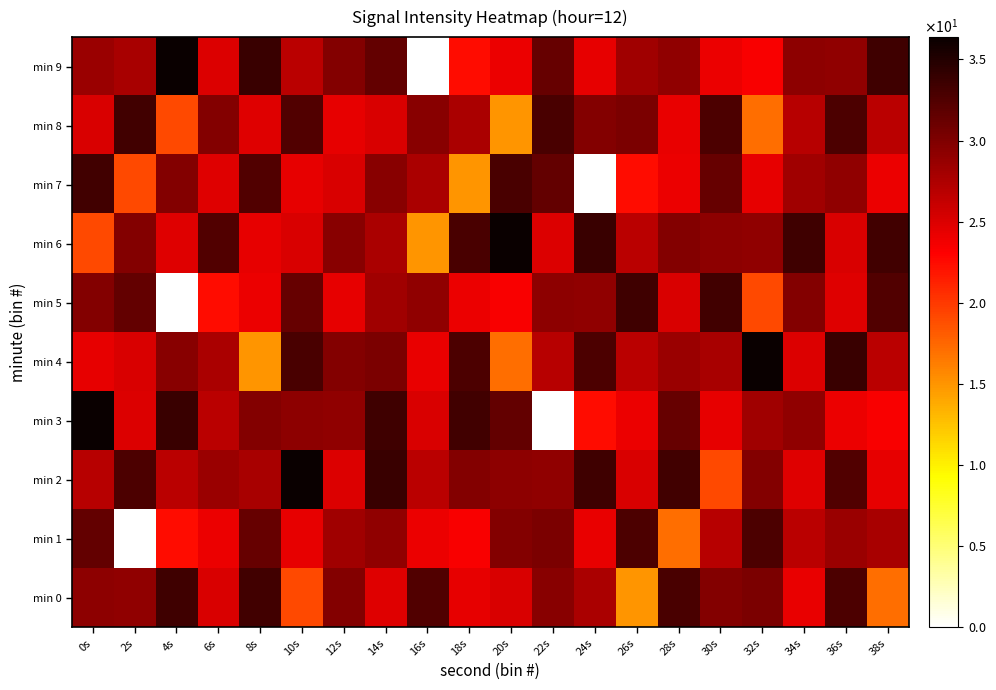

True or false: min 7 has a value of 33.3 at 0s.

True